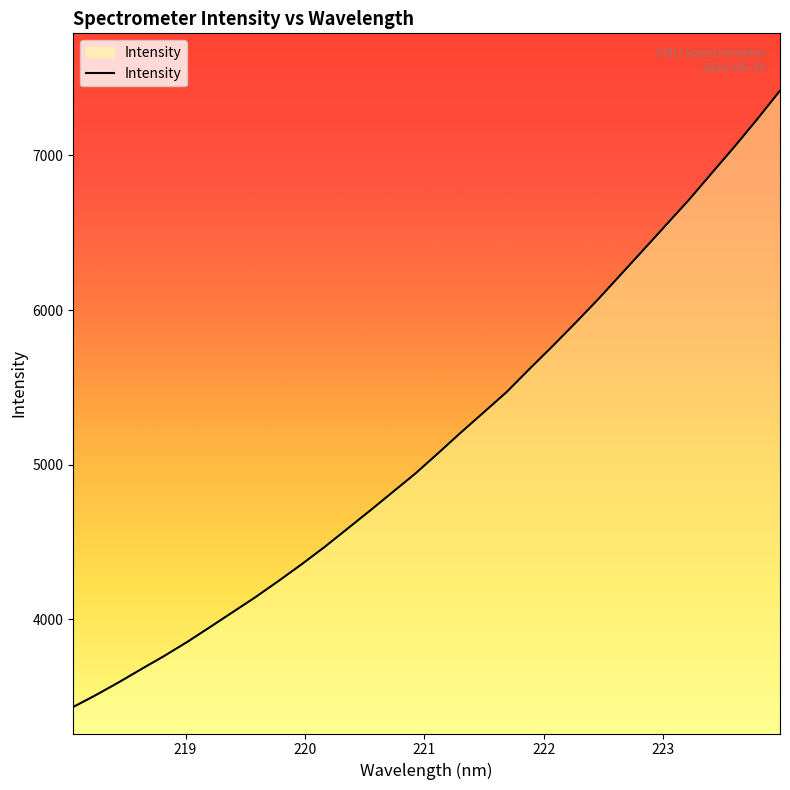

What is the greatest value displayed?

7418.7